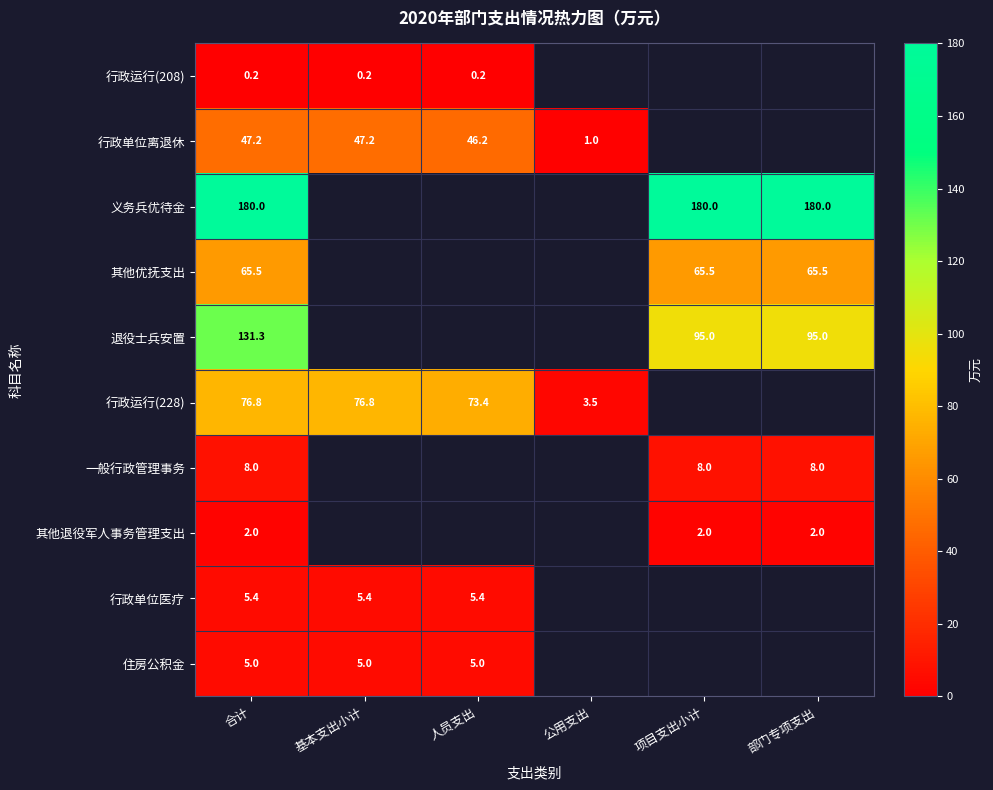

Rank the series at 合计 from highest to lowest value.

义务兵优待金, 退役士兵安置, 行政运行(228), 其他优抚支出, 行政单位离退休, 一般行政管理事务, 行政单位医疗, 住房公积金, 其他退役军人事务管理支出, 行政运行(208)